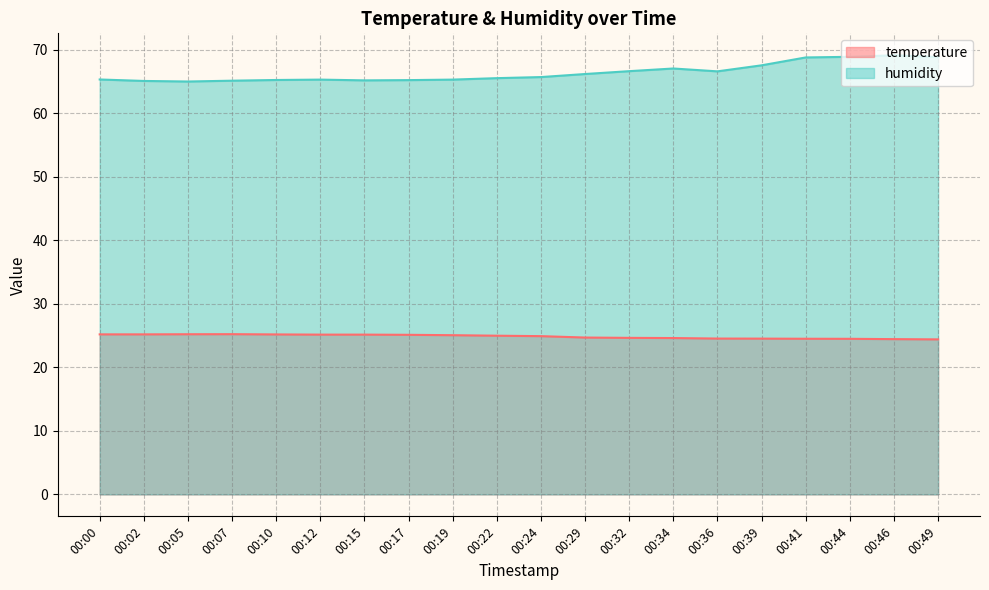

Where is humidity nearest to the value 67?

00:34